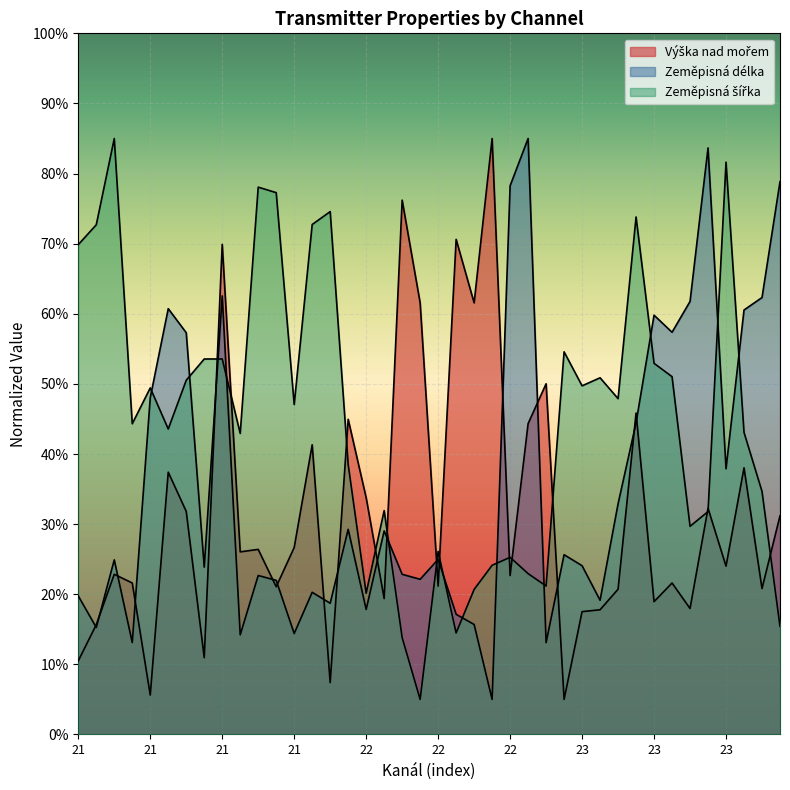

What is the minimum value for Zeměpisná délka?

5.0